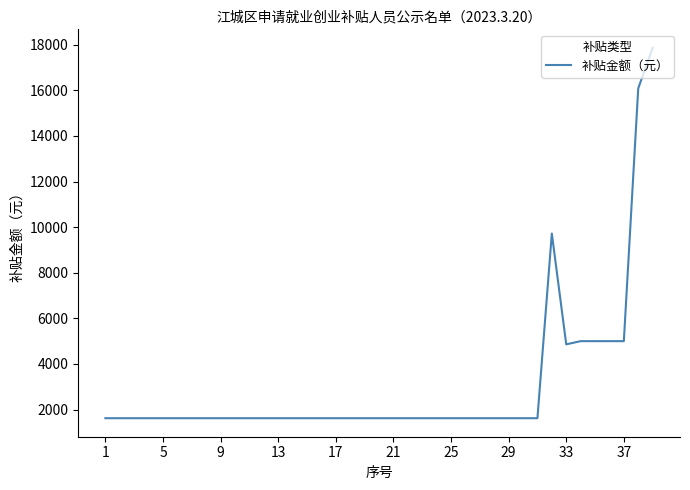

What is the difference between the maximum and minimum values?

16246.2